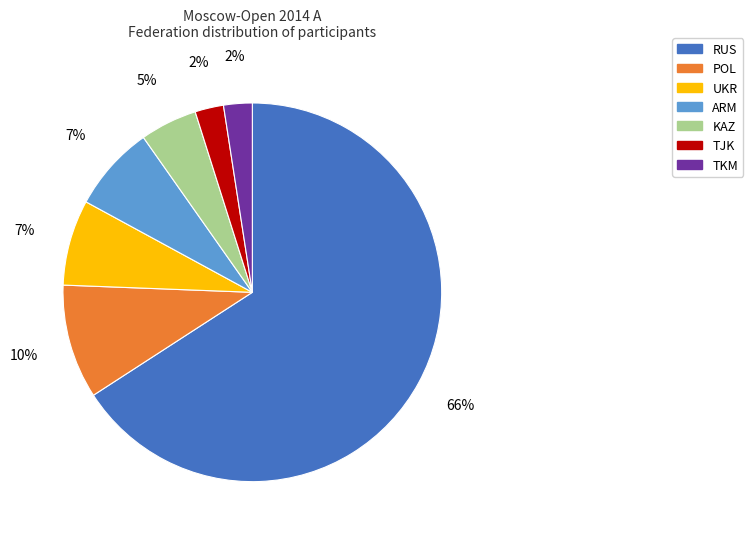

To the nearest percent, what is the average slice percentage?

14%